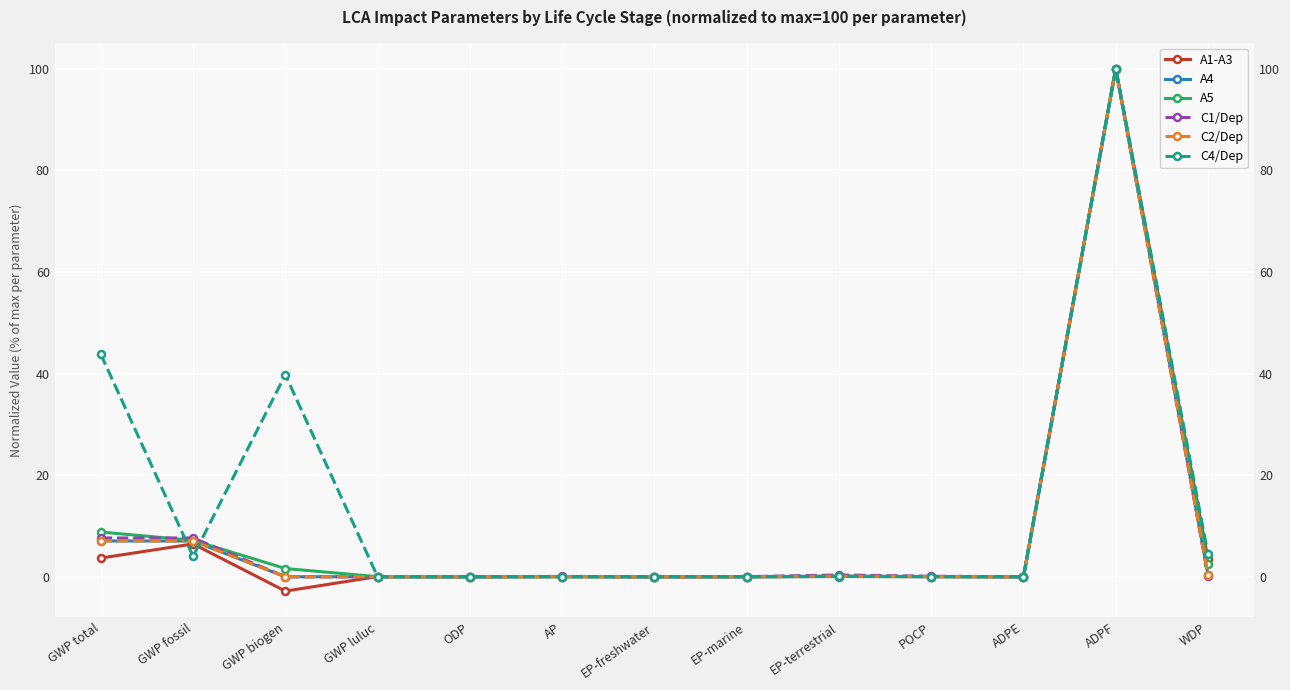

What are all the series names shown in the legend?

A1-A3, A4, A5, C1/Dep, C2/Dep, C4/Dep